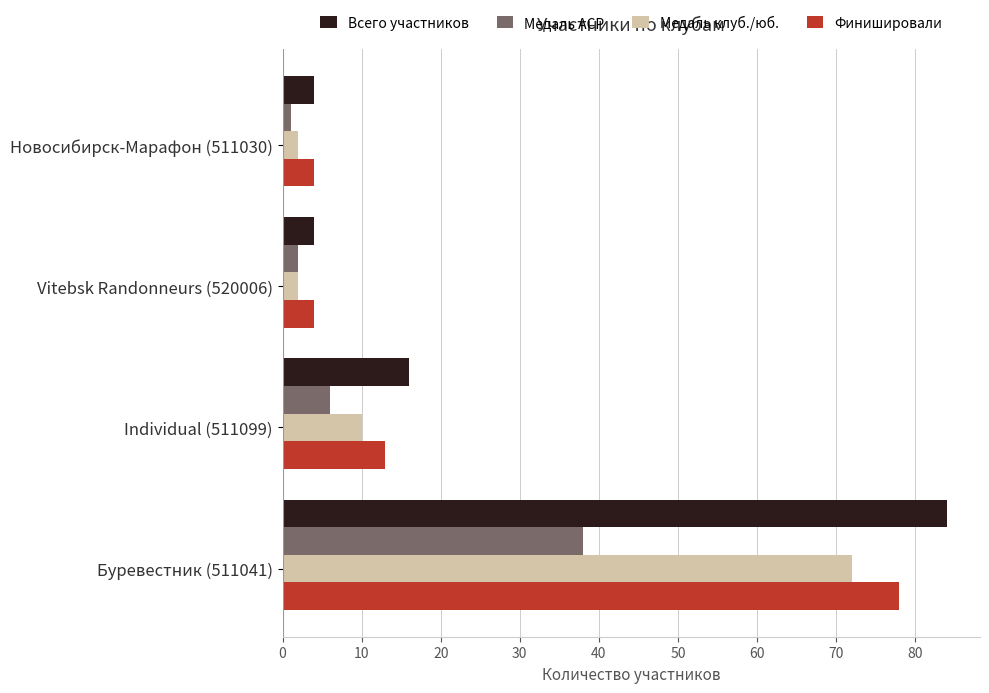

How many data points does each series have?

4